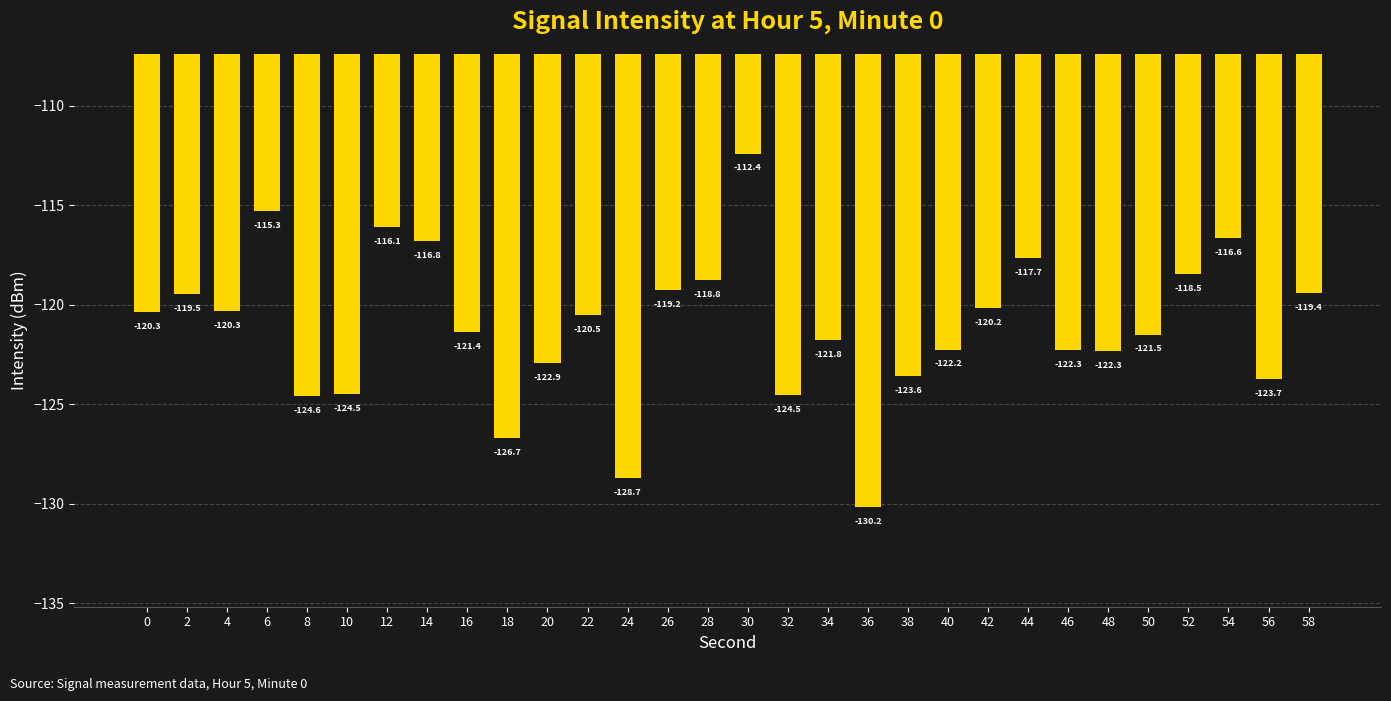

Which label corresponds to the smallest value in the chart?

36